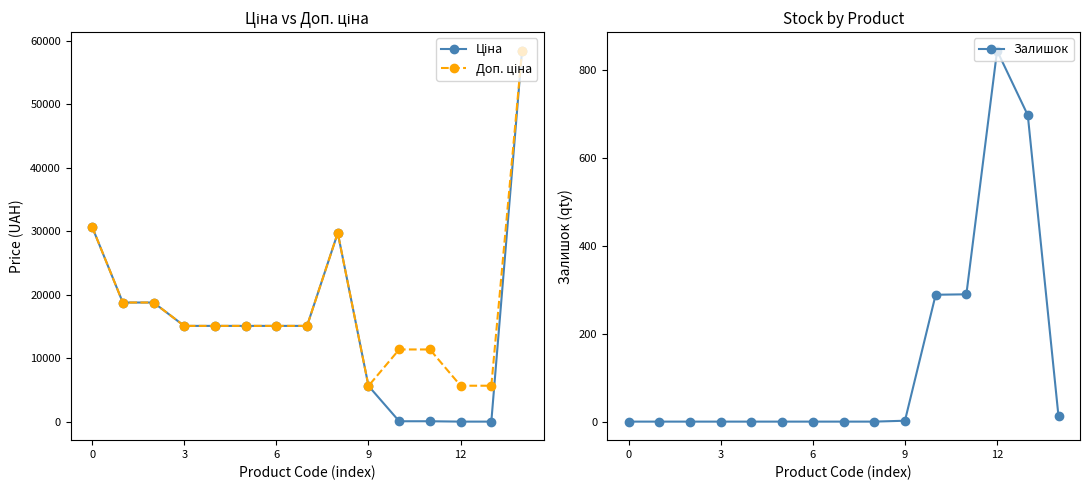

What is the label of the 7th point from the right?

8